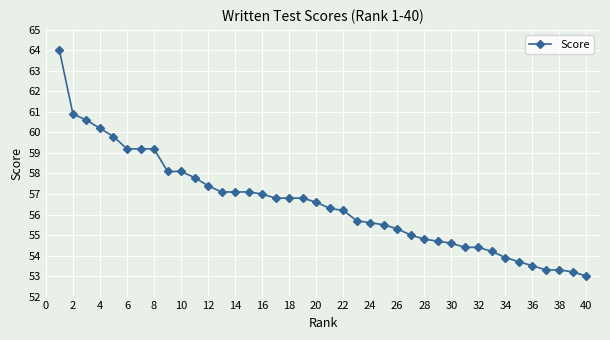

What is the difference between the maximum and minimum values?

11.0